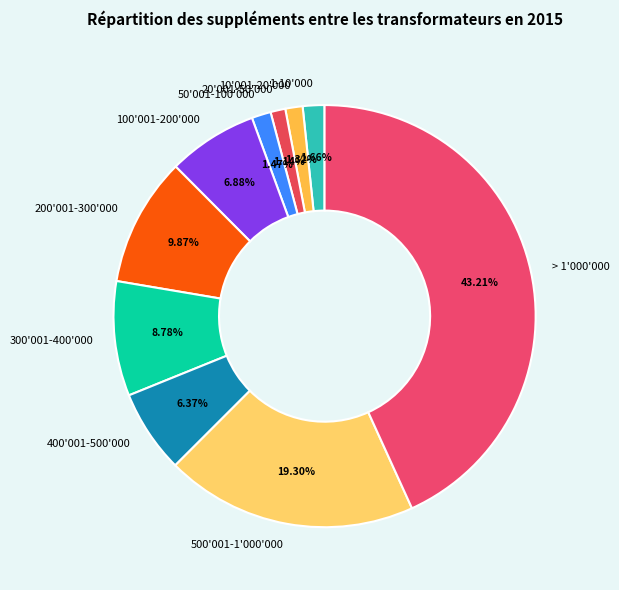

To the nearest percent, what portion does 50'001-100'000 represent?

1%